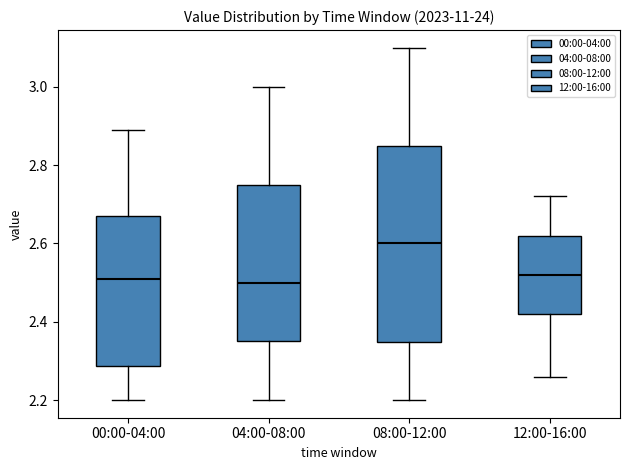

Which box is the tallest, from its lower edge to its upper edge?

08:00-12:00